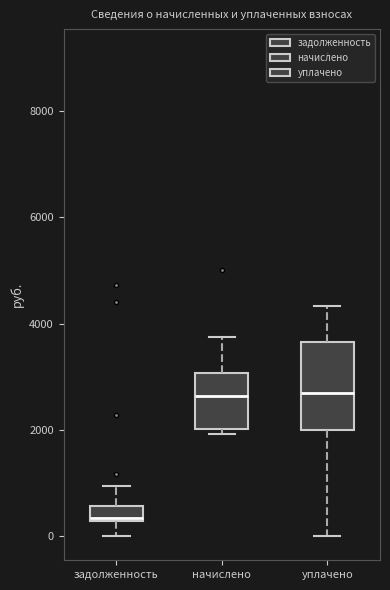

Which box has the lowest median line?

задолженность